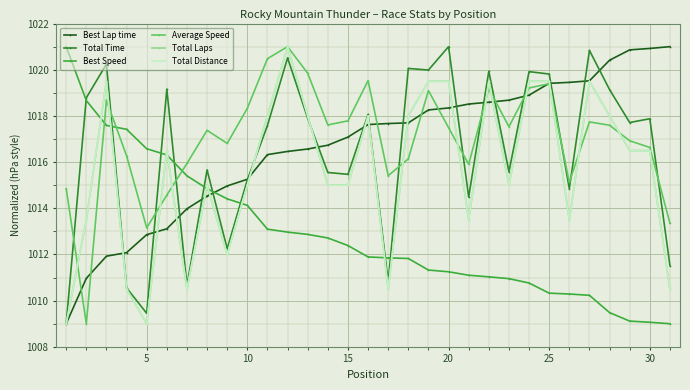

Does the chart have visible grid lines?

Yes